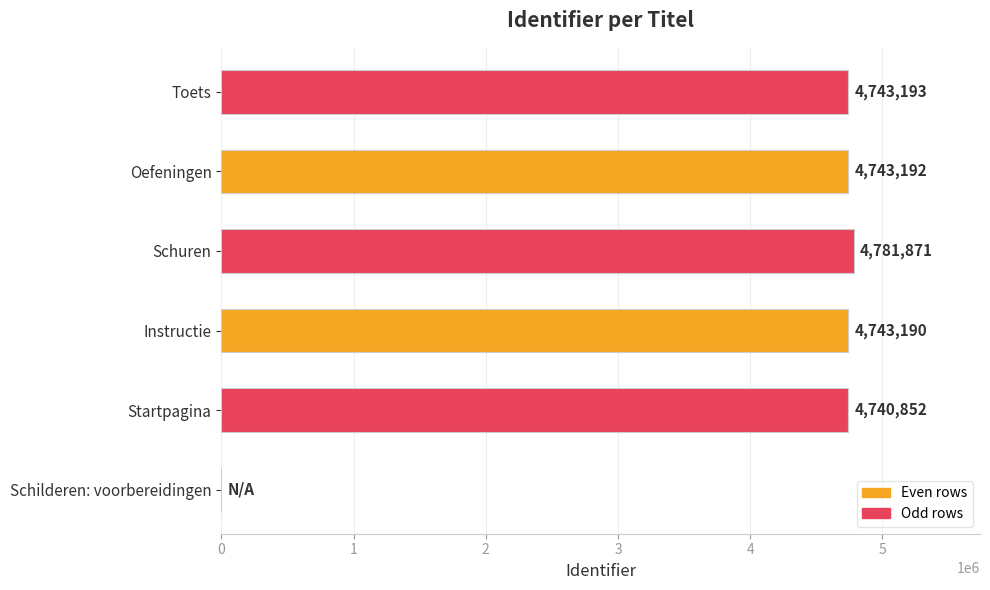

Between Toets and Oefeningen, which is larger?

Toets